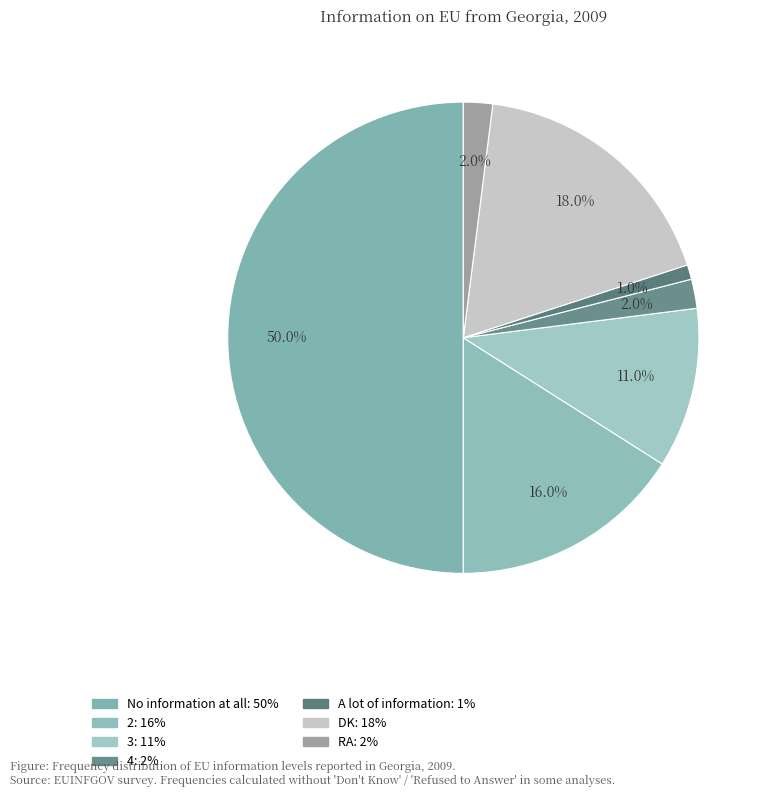

To the nearest percent, what is the combined percentage of 3 and No information at all?

61%